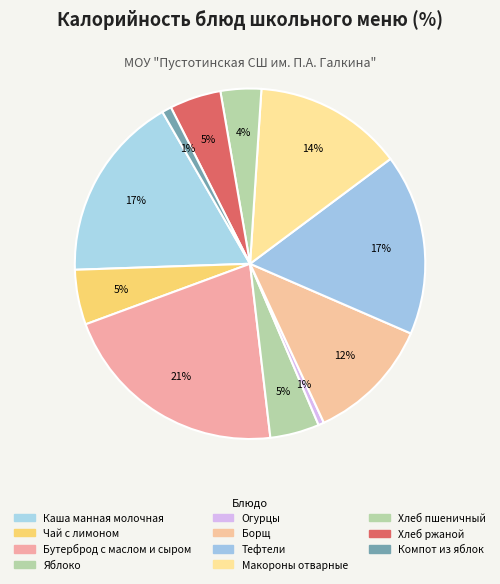

To the nearest percent, what is the difference between the Огурцы and Тефтели slice percentages?

16%